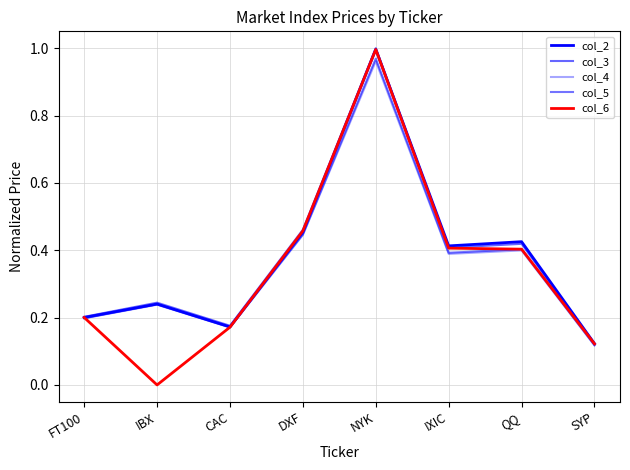

At which label does col_2 reach its peak?

NYK